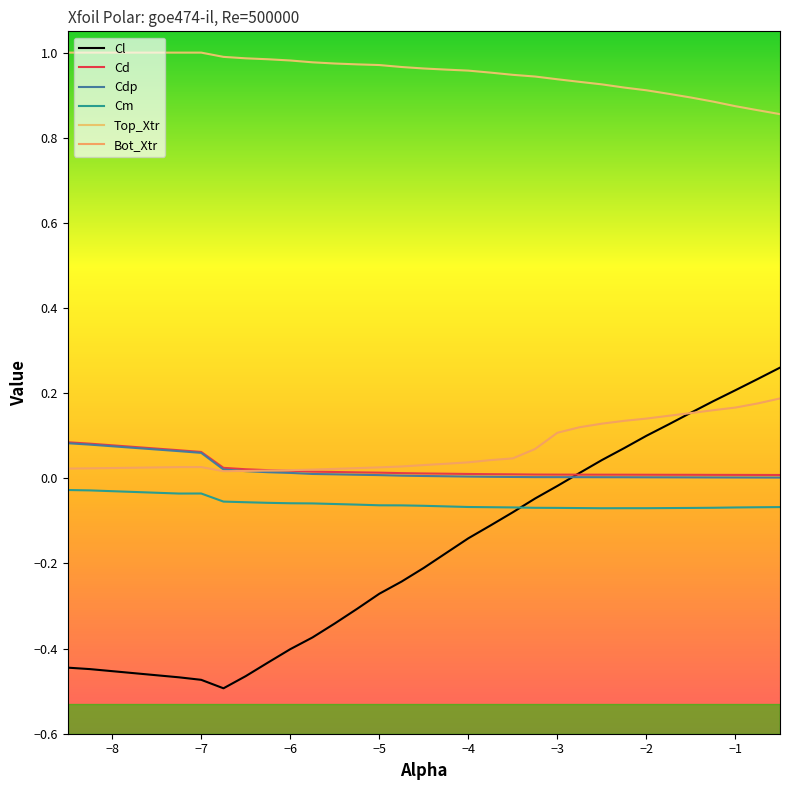

Is this an area chart (filled region under the line)?

No